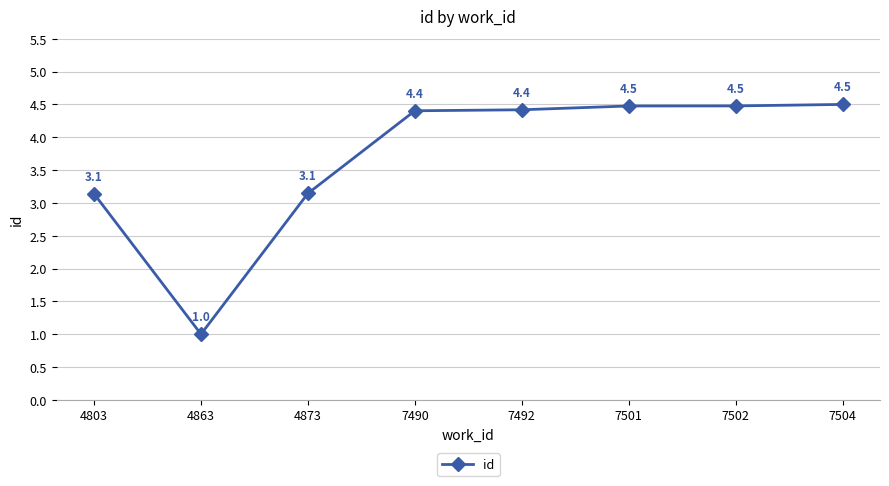

Does the chart display data point markers on the line(s)?

Yes